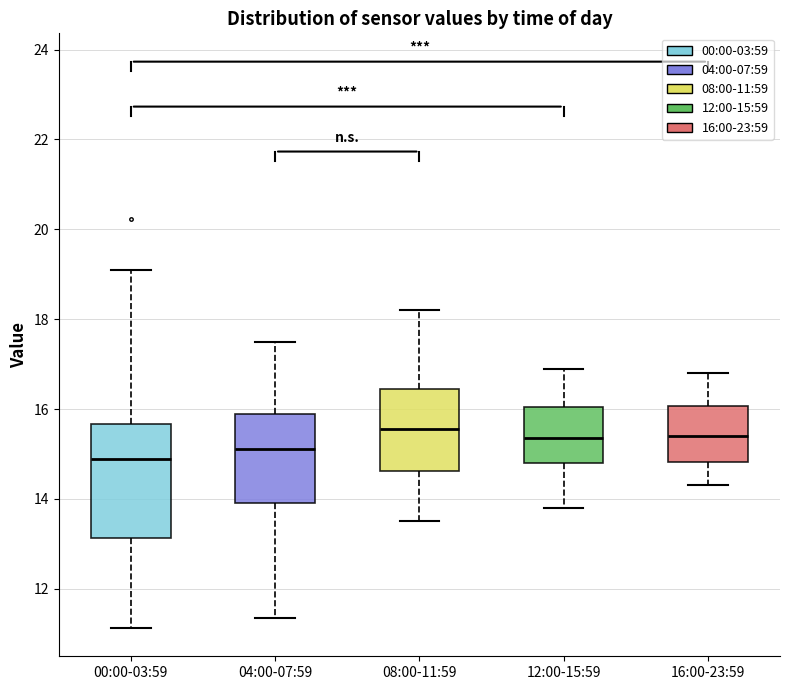

Where does the upper whisker of the box for 04:00-07:59 end on the y-axis? The values are not printed on the chart, so give them approximately, as read against the axis.

17.6